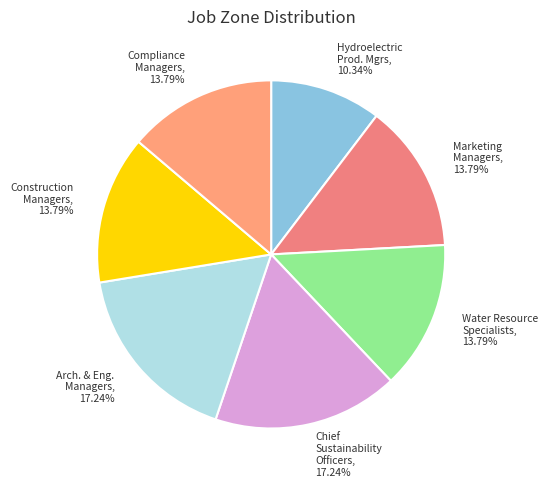

What is the ratio of the value at Marketing Managers, 13.79% to the value at Water Resource Specialists, 13.79%?

1.0